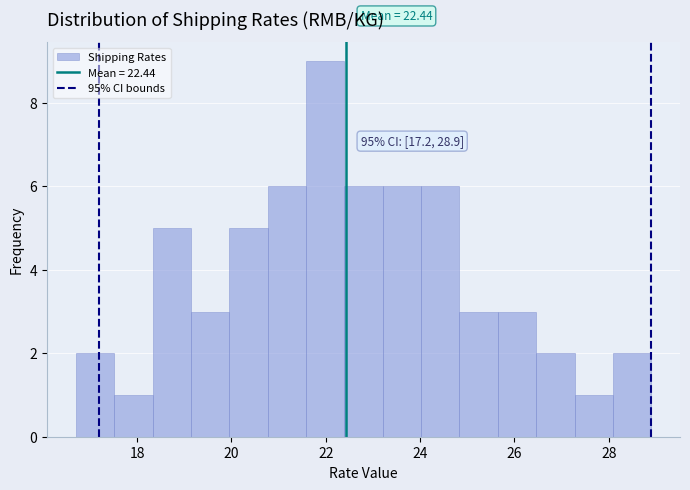

Over which range of the x-axis is the bar tallest?

21.6 to 22.4